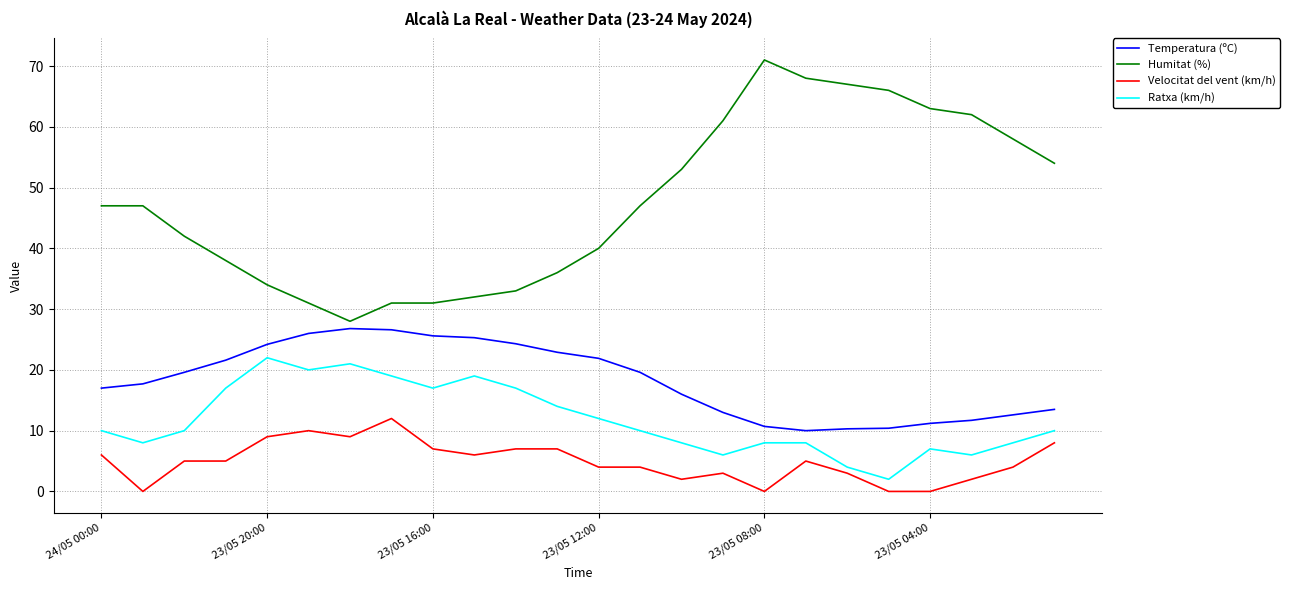

Which series has the largest total across all categories?

Humitat (%)